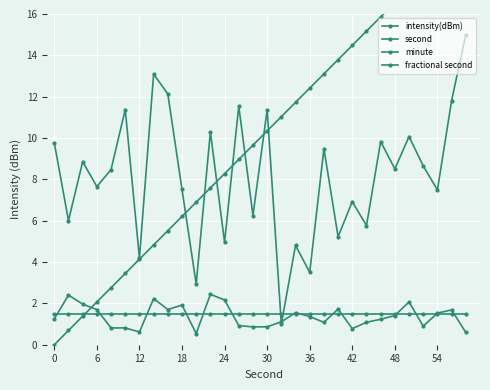

True or false: intensity(dBm) has a value of 6.5 at 12.

False